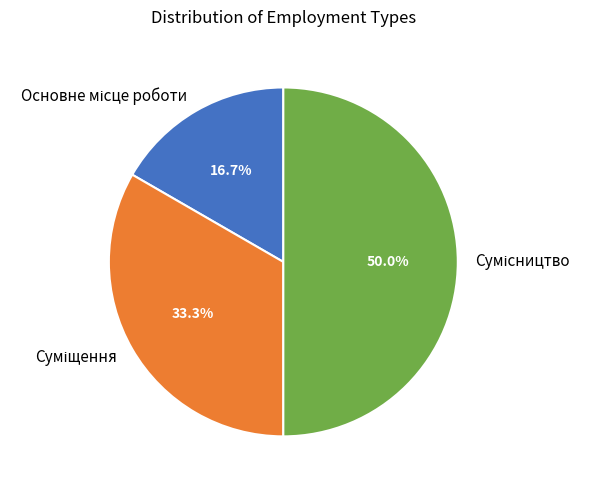

True or false: Основне місце роботи accounts for 17% of the total.

True